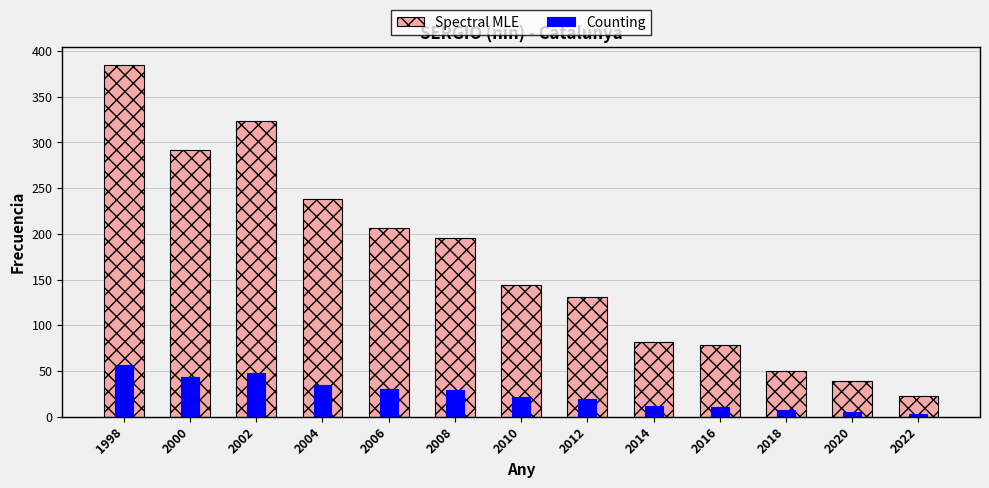

What are all the series names shown in the legend?

Spectral MLE, Counting